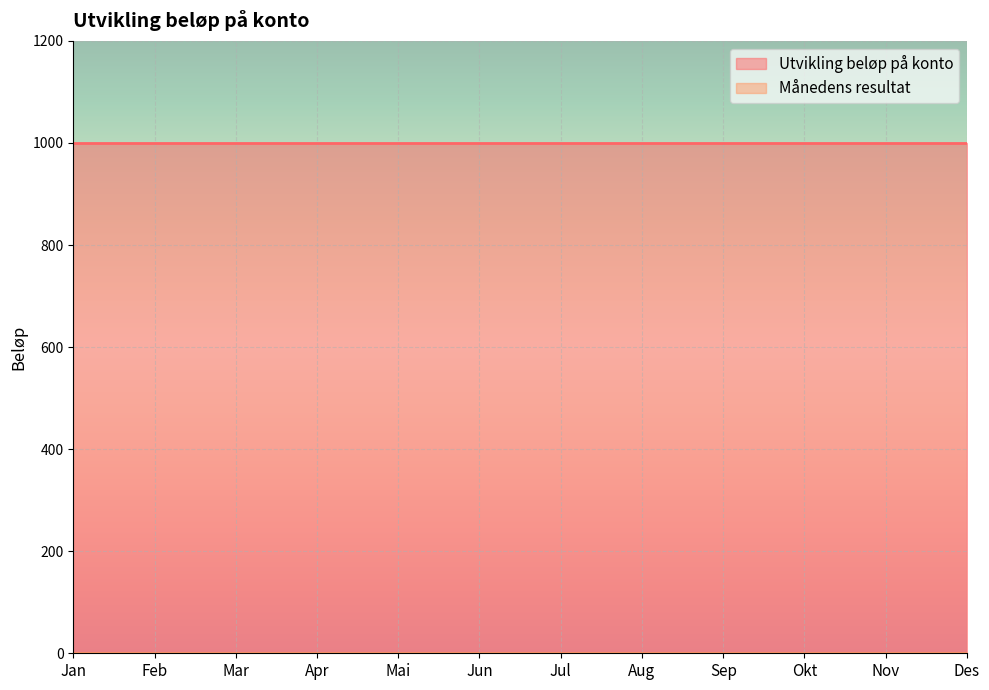

Reading left to right, list all the values displayed in this chart.

Utvikling beløp på konto: Jan=1000	Feb=1000	Mar=1000	Apr=1000	Mai=1000	Jun=1000	Jul=1000	Aug=1000	Sep=1000	Okt=1000	Nov=1000	Des=1000
Månedens resultat: Jan=0	Feb=0	Mar=0	Apr=0	Mai=0	Jun=0	Jul=0	Aug=0	Sep=0	Okt=0	Nov=0	Des=0